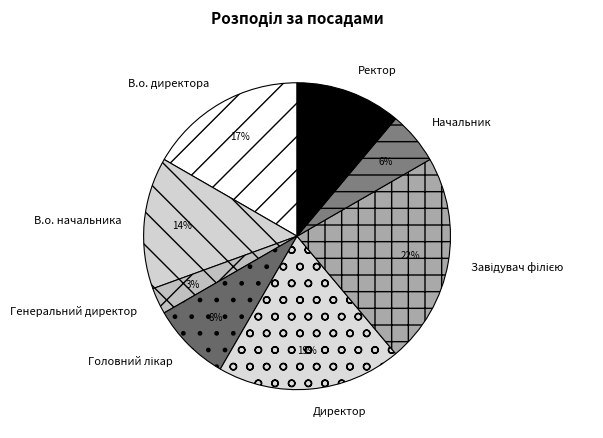

To the nearest percent, what is the difference between the largest and smallest slice percentages?

19%